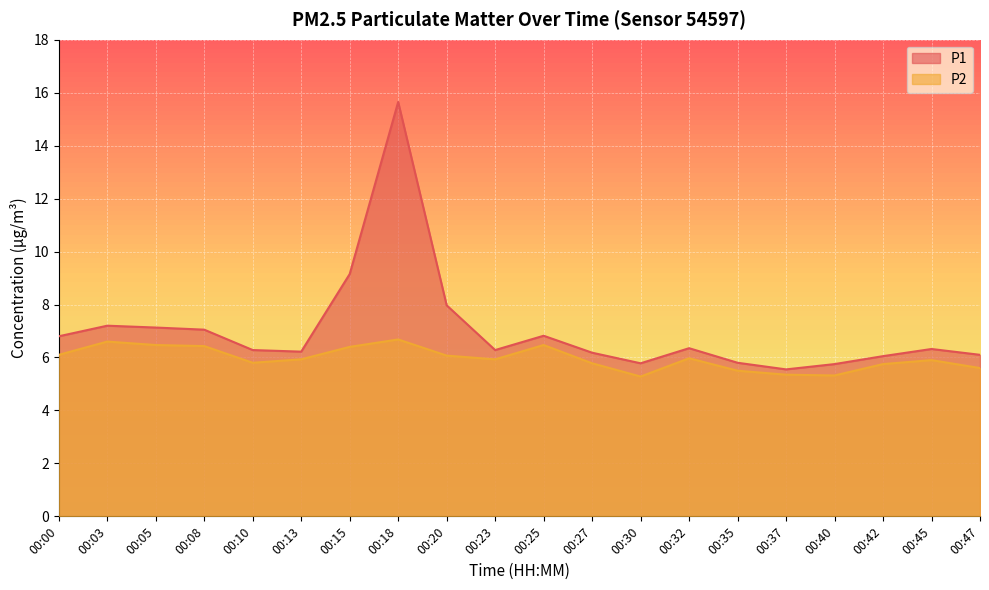

How many interior local valleys does the P2 series have?

4